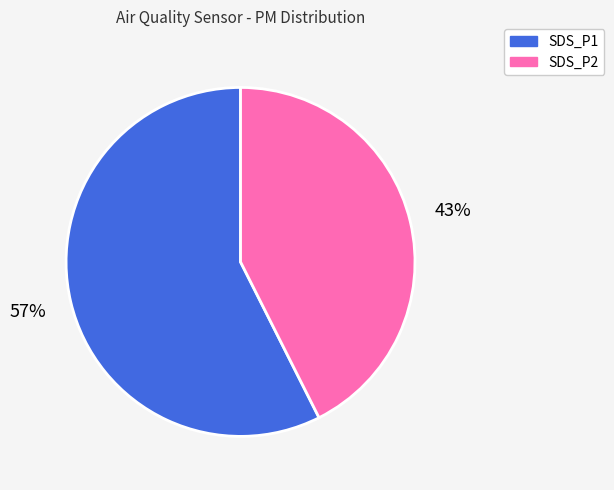

How many segments does this pie chart have?

2